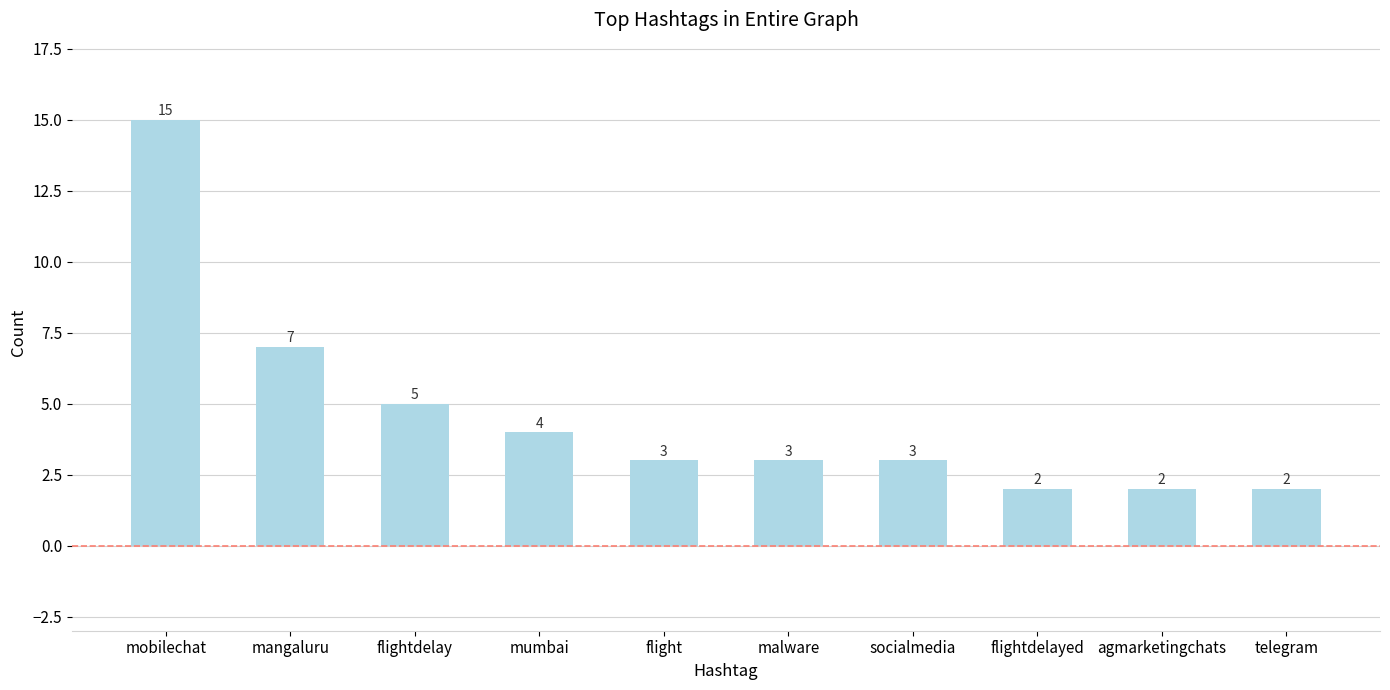

What is the ratio of the value at flightdelayed to the value at flightdelay?

0.4